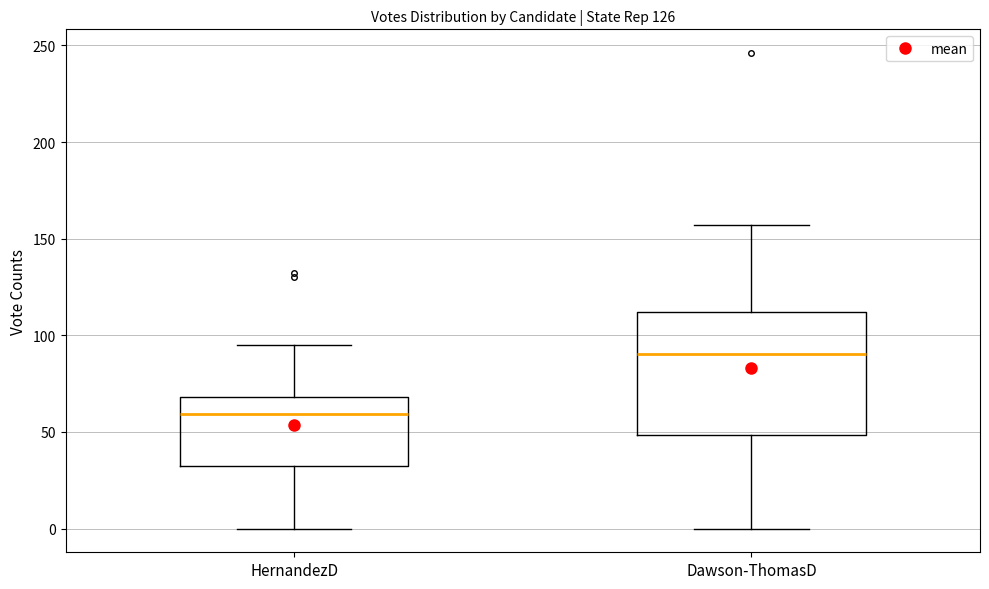

Where does the lower whisker of the box for HernandezD end on the y-axis? The values are not printed on the chart, so give them approximately, as read against the axis.

0